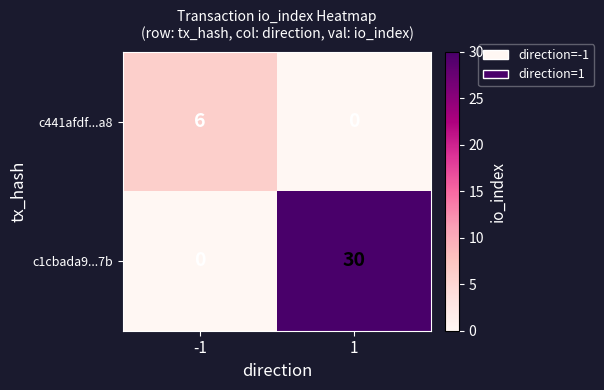

How many distinct data groups are displayed?

2